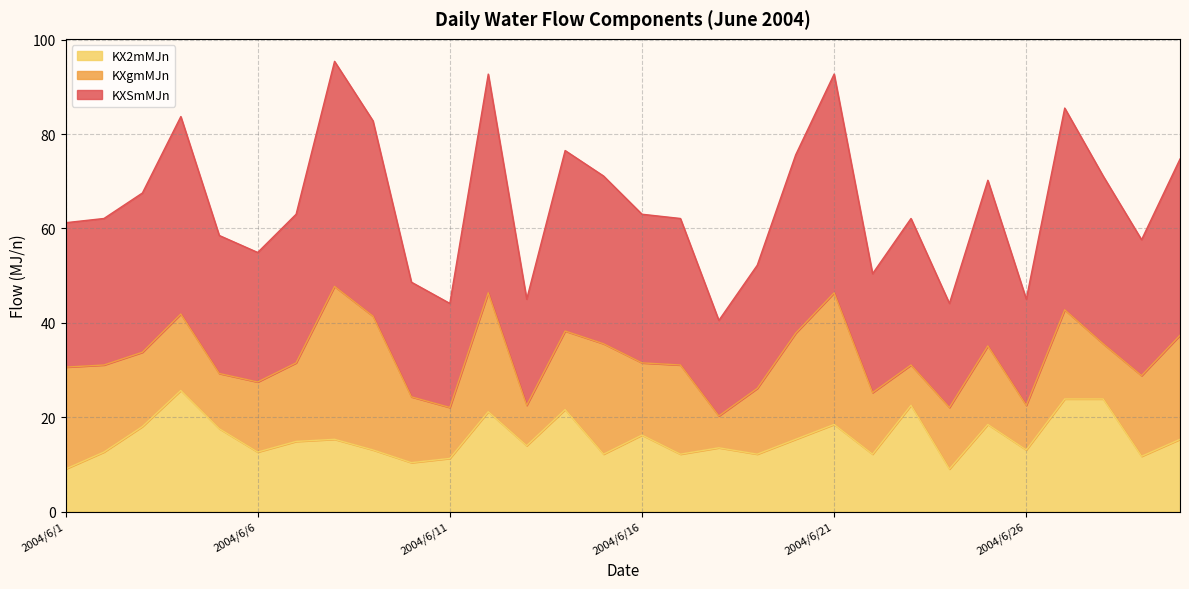

What value does the KX2mMJn series have at 2004/6/23?

22.5